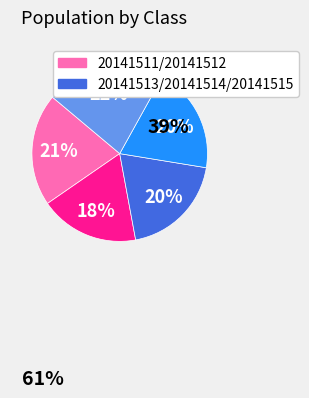

To the nearest percent, what is the average slice percentage?

20%